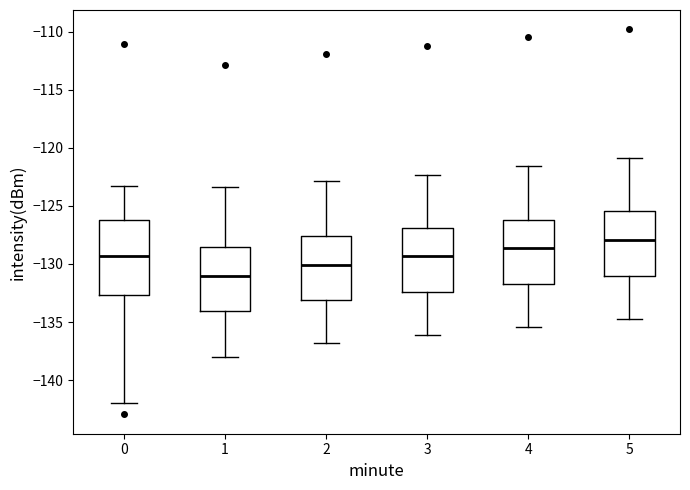

Reading left to right, read every box against the y-axis: the position of its median line, the range the box covers, and the ends of its whiskers. The values are not printed on the chart, so give them approximately, as read against the axis.

0: median -129.5, box -132.5 to -126.0, whiskers -142.0 to -123.5
1: median -131.0, box -134.0 to -128.5, whiskers -138.0 to -123.5
2: median -130.0, box -133.0 to -127.5, whiskers -137.0 to -123.0
3: median -129.5, box -132.5 to -127.0, whiskers -136.0 to -122.5
4: median -128.5, box -131.5 to -126.0, whiskers -135.5 to -121.5
5: median -128.0, box -131.0 to -125.5, whiskers -134.5 to -121.0